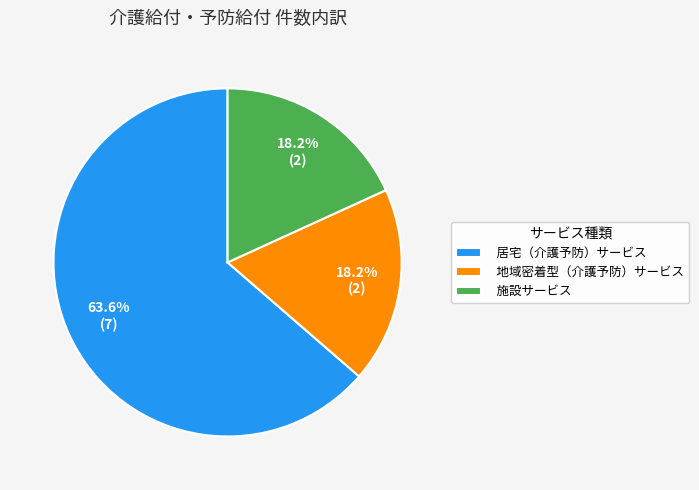

To the nearest percent, what portion does 地域密着型（介護予防）サービス represent?

18%